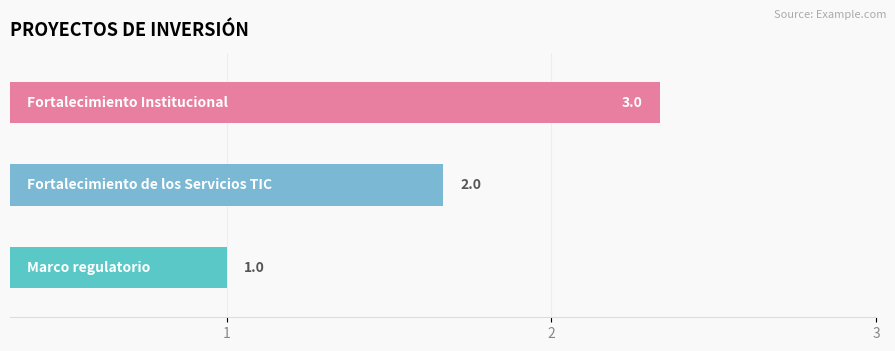

How many bars are there in total?

3